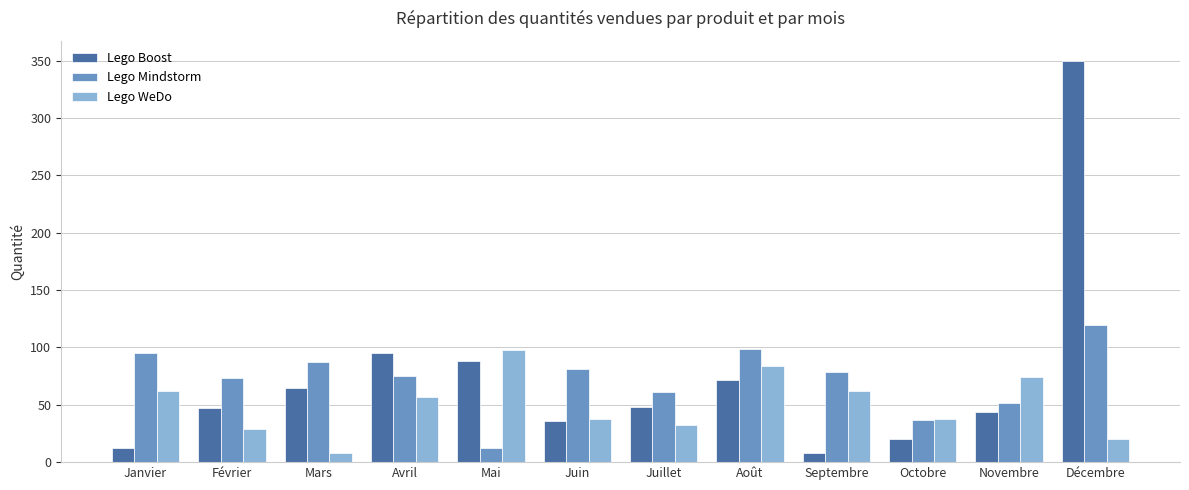

At Janvier, list the series in order from largest to smallest.

Lego Mindstorm, Lego WeDo, Lego Boost